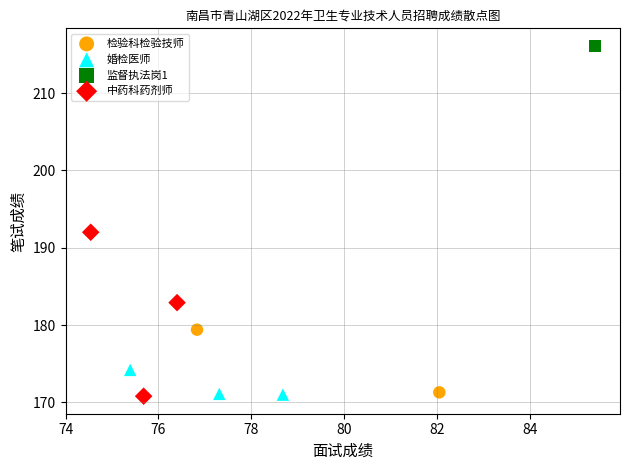

What are all the series names shown in the legend?

检验科检验技师, 婚检医师, 监督执法岗1, 中药科药剂师